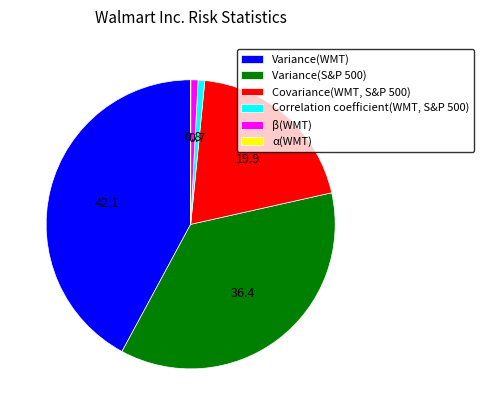

What is the largest slice in the pie chart?

Variance(WMT)